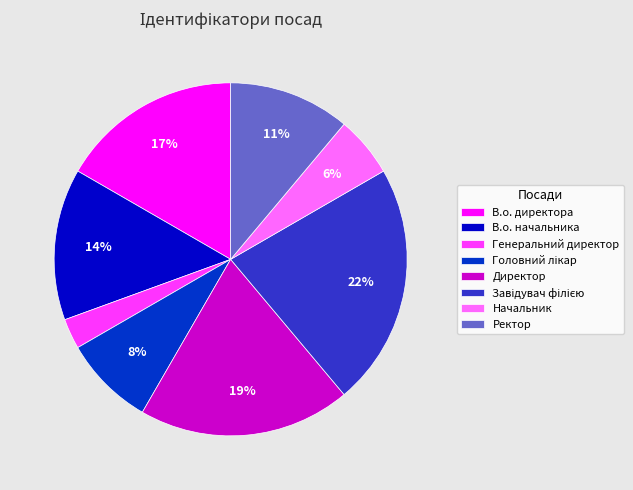

What is the smallest slice in the pie chart?

Генеральний директор